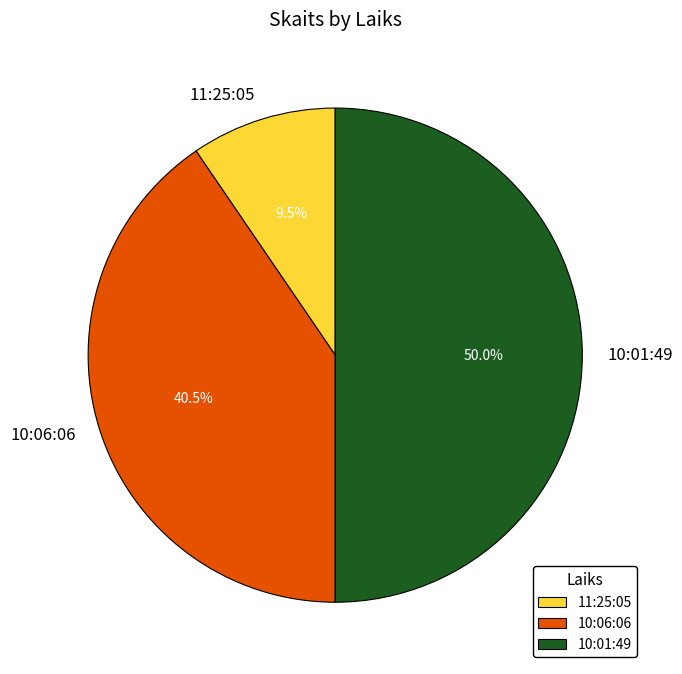

To the nearest percent, what portion does 10:01:49 represent?

50%